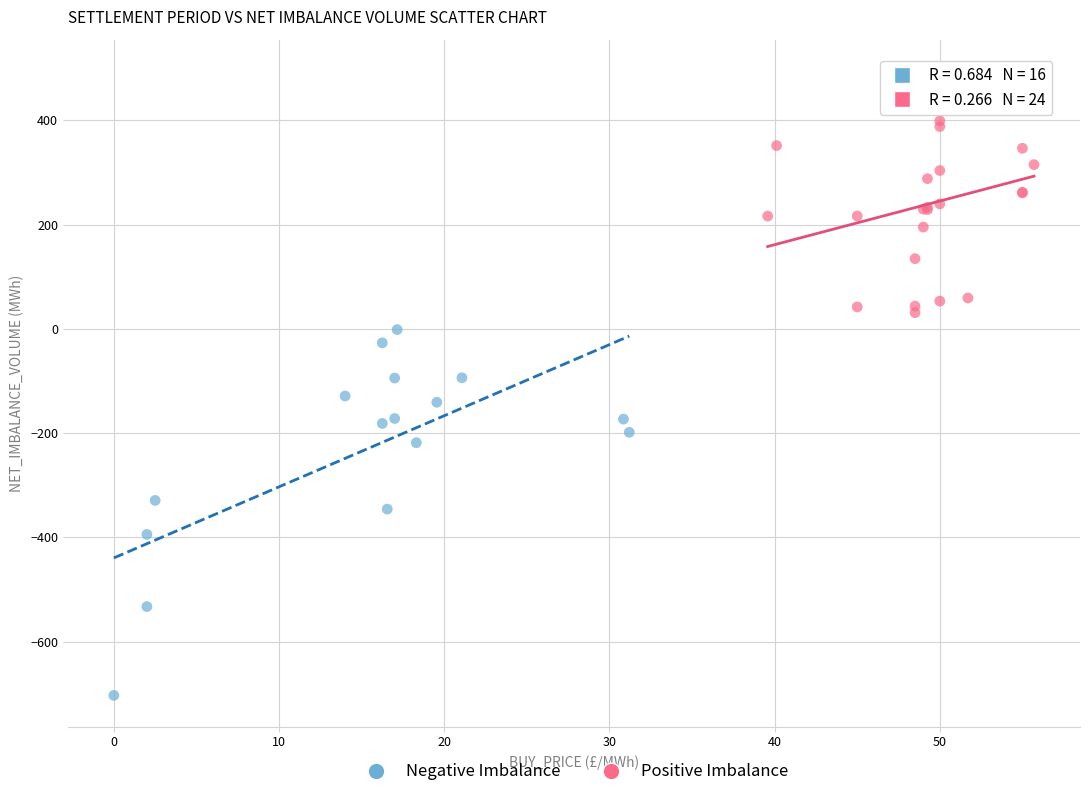

What are all the series names shown in the legend?

Negative Imbalance, Positive Imbalance